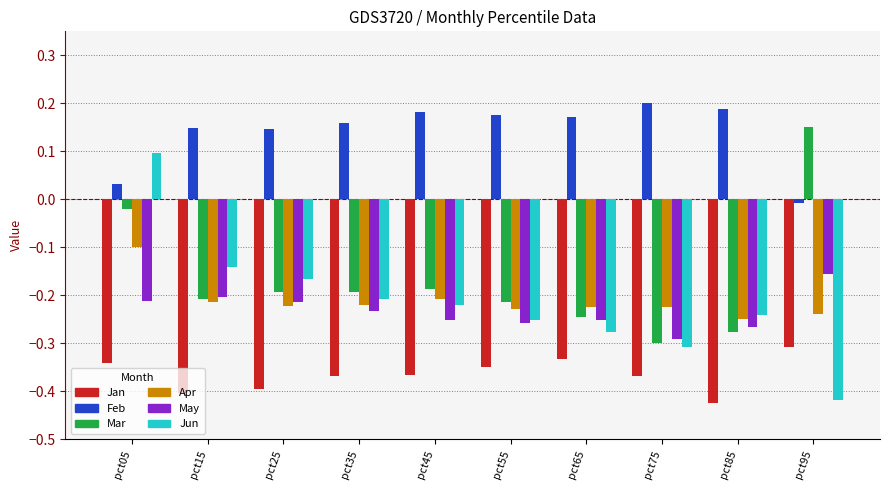

What is the total value across all series at pct15?

-1.0